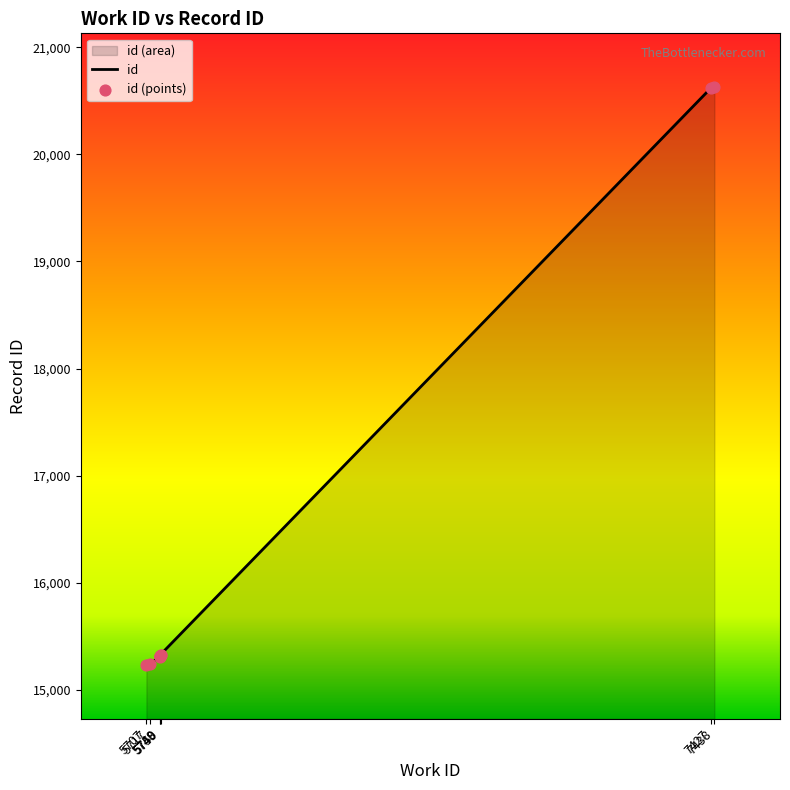

What is the change in value from 5717 to 5749?

+72